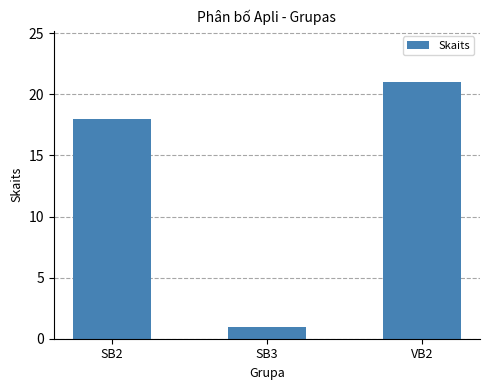

True or false: the data shows 21 at VB2.

True